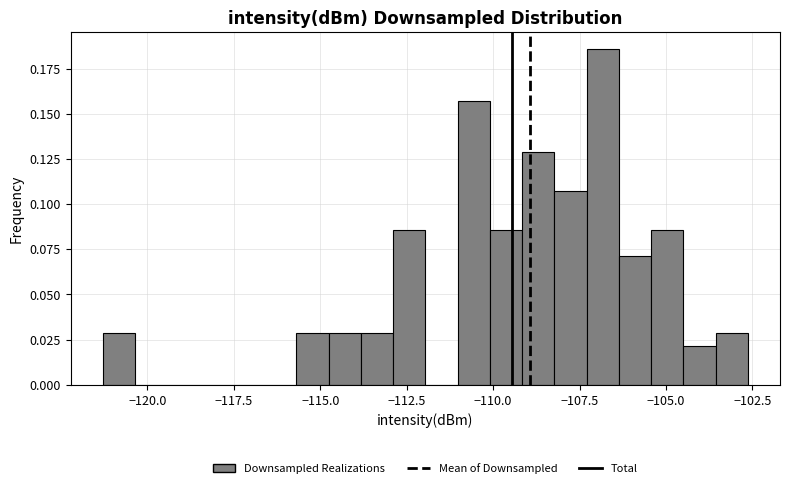

Read against the x-axis, roughly where is the centre of the tallest bar?

-107.0